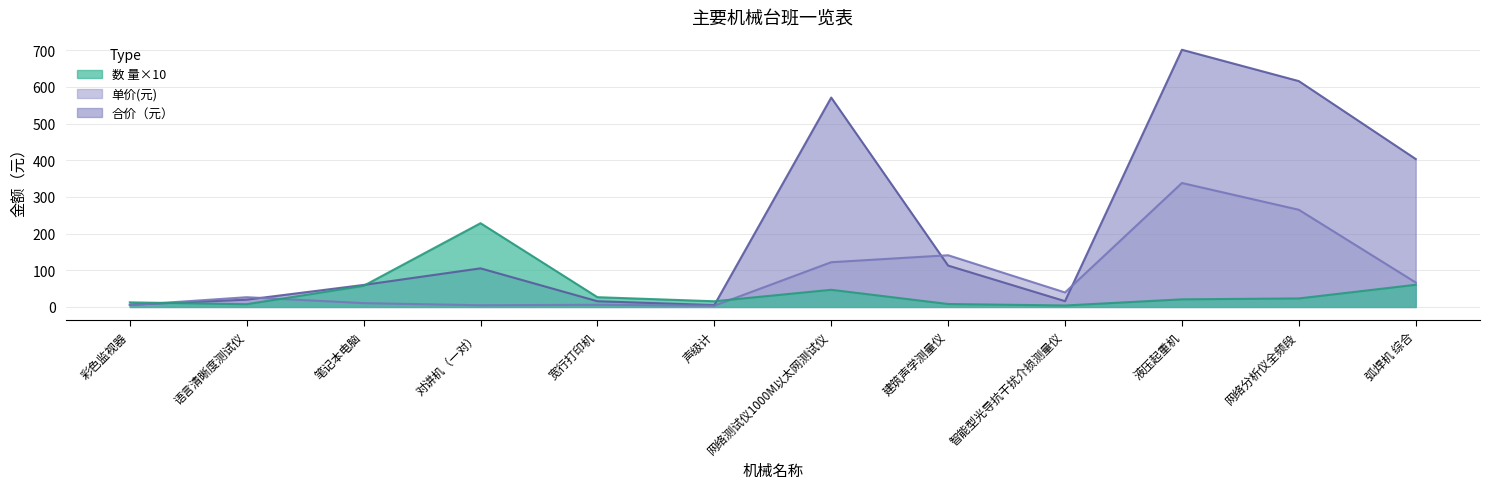

List the labels in order of 数 量 value, largest first.

对讲机（一对）, 弧焊机 综合, 笔记本电脑, 网络测试仪1000M以太网测试仪, 宽行打印机, 网络分析仪全频段, 液压起重机, 声级计, 彩色监视器, 建筑声学测量仪, 语言清晰度测试仪, 智能型光导抗干扰介损测量仪